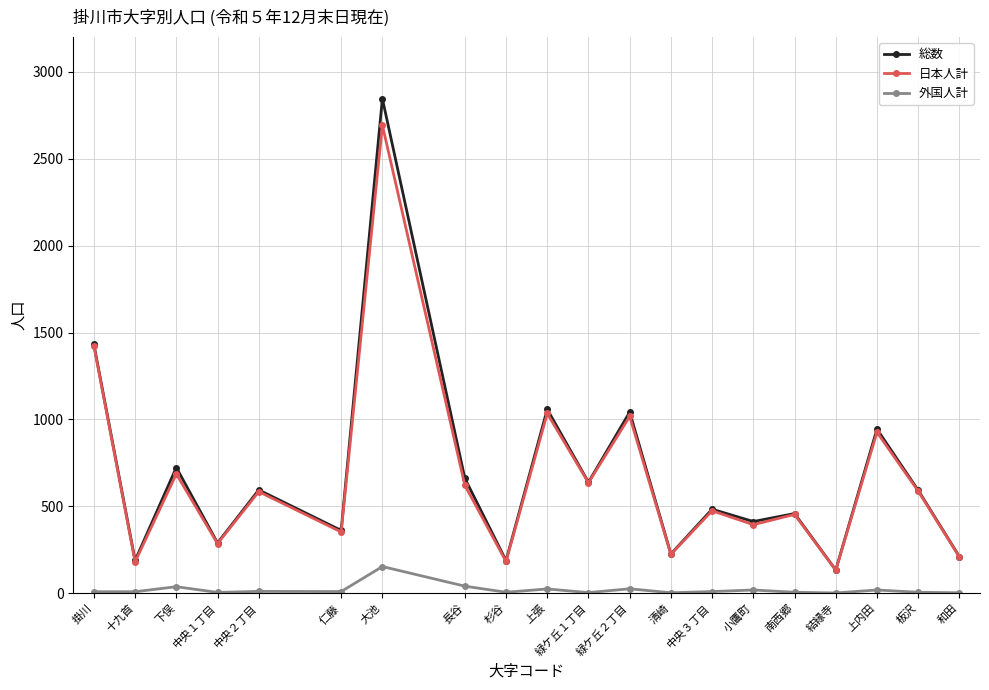

At which category is the sum across all series the highest?

大池